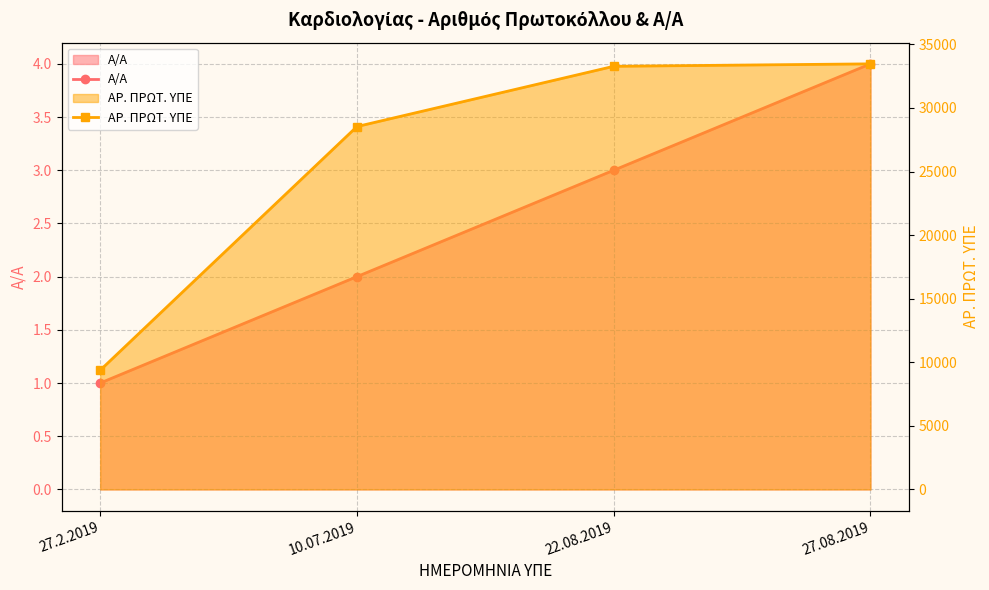

What is the maximum value for ΑΡ. ΠΡΩΤ. ΥΠΕ?

33470